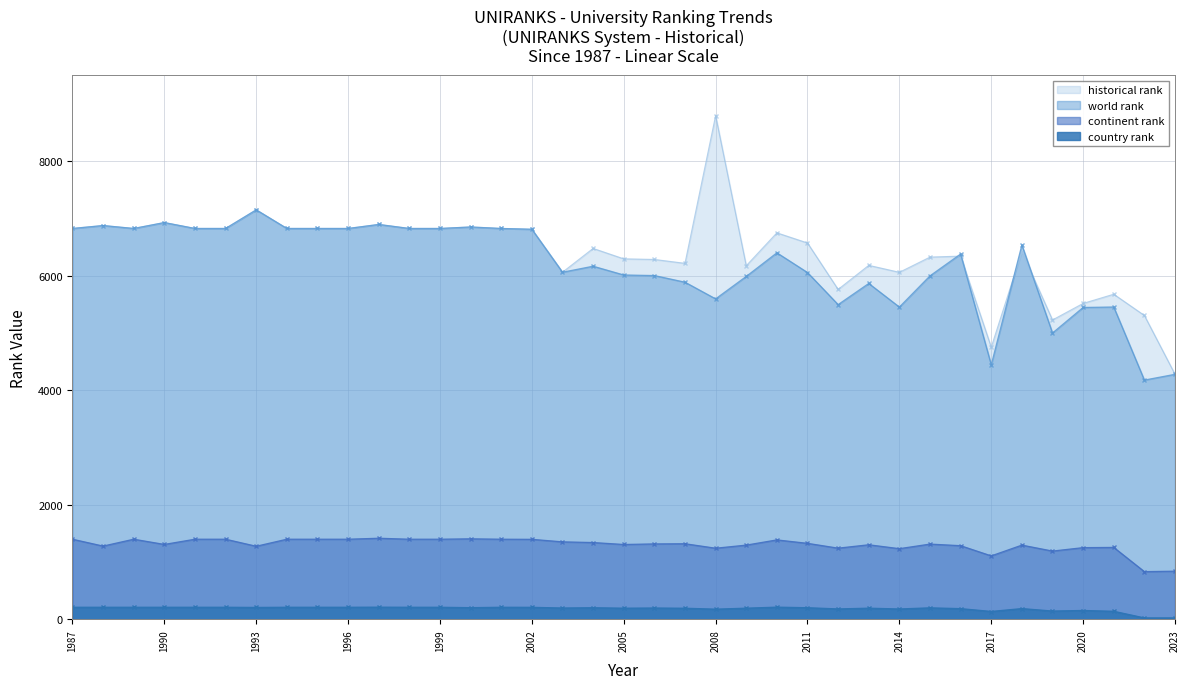

At which category is the sum across all series the highest?

2008